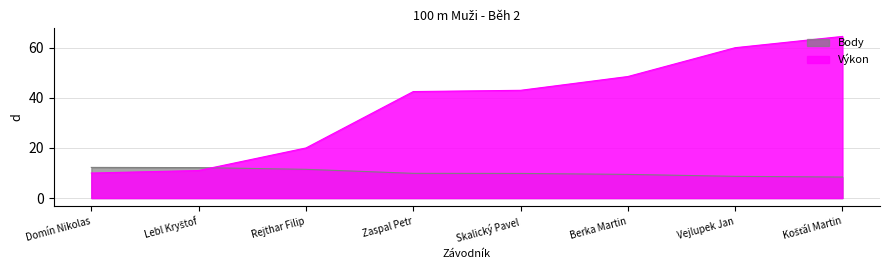

Rank the categories by Výkon value from highest to lowest.

Košťál Martin, Vejlupek Jan, Berka Martin, Skalický Pavel, Zaspal Petr, Rejthar Filip, Lebl Kryštof, Domín Nikolas